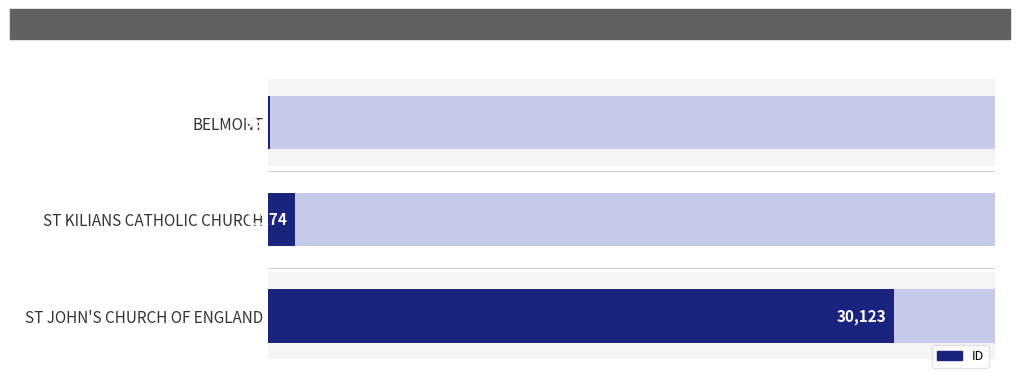

What is the change in value from BELMONT to ST KILIANS CATHOLIC CHURCH?

+1179